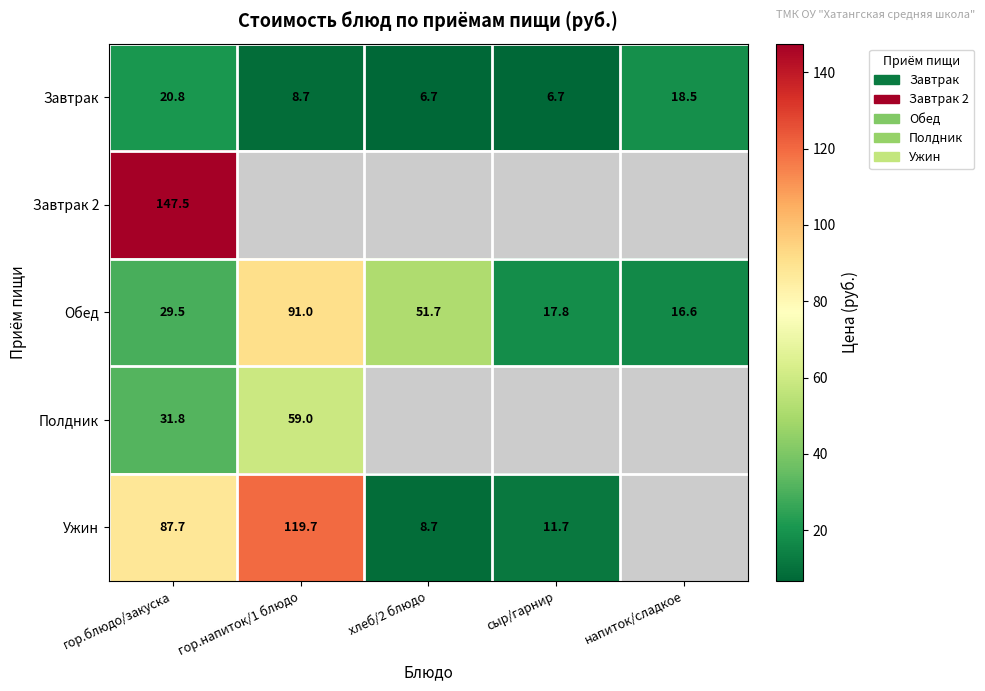

True or false: Завтрак has a value of 6.7 at сыр/гарнир.

True